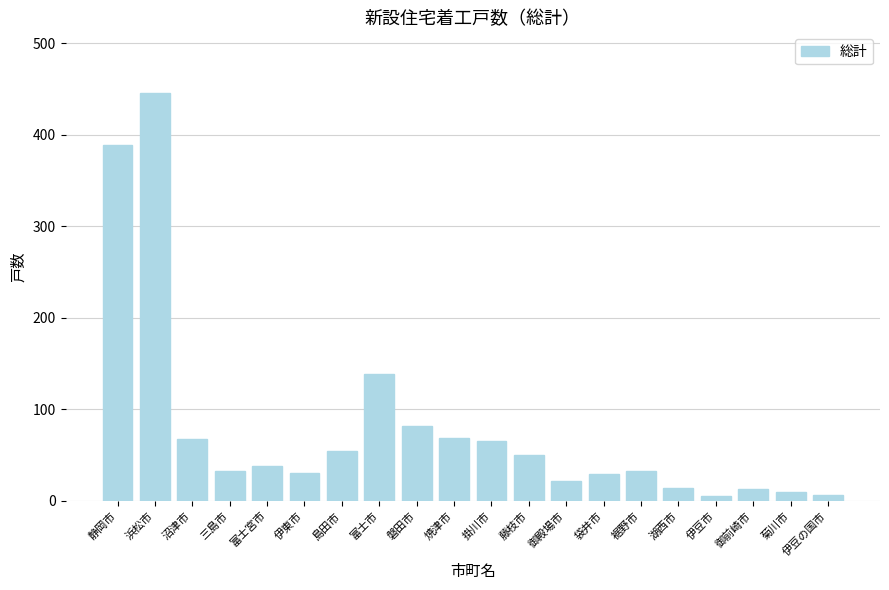

What is the maximum value shown in the chart?

445